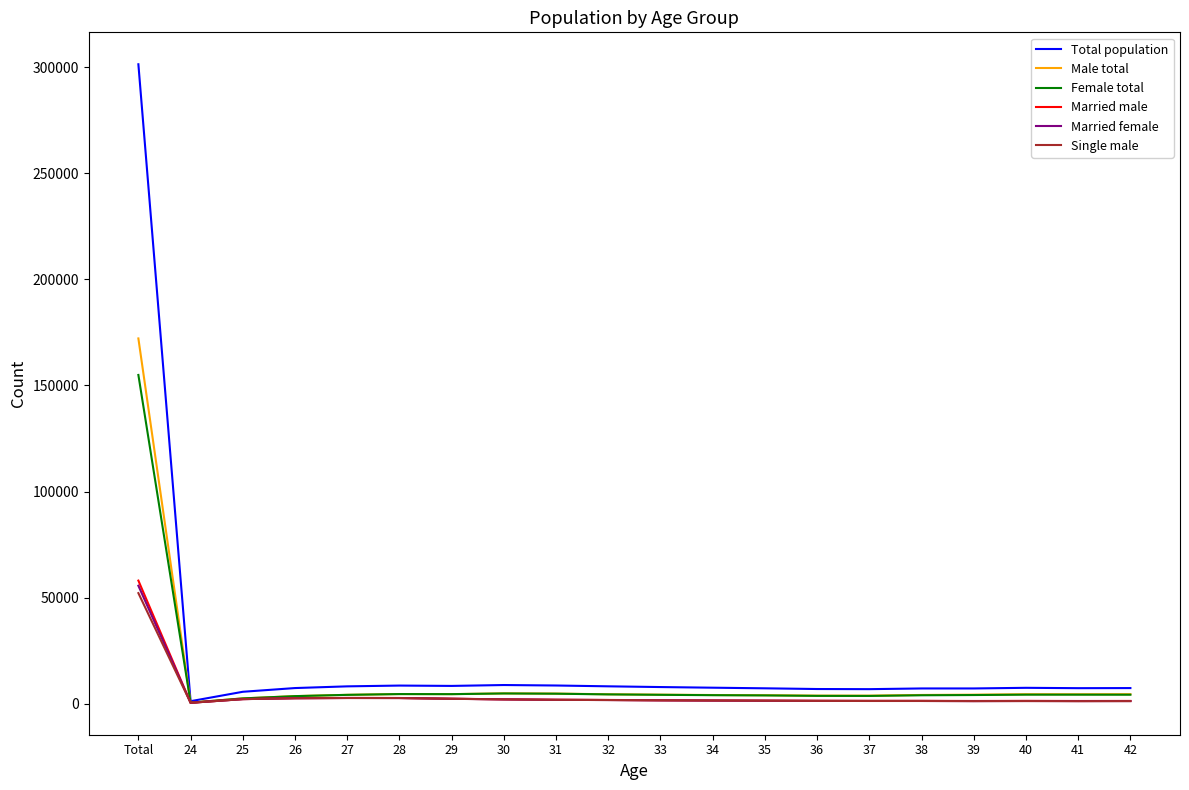

What is the total value across all series at 34?

20377